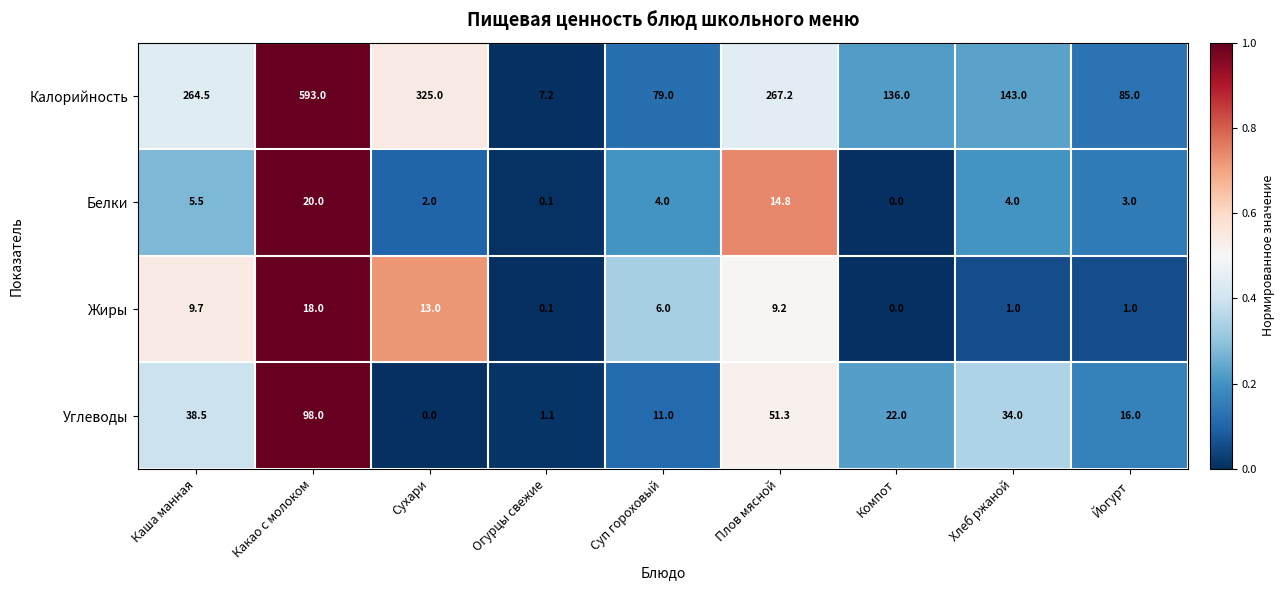

List the series in order of their peak value, highest first.

Калорийность, Углеводы, Белки, Жиры